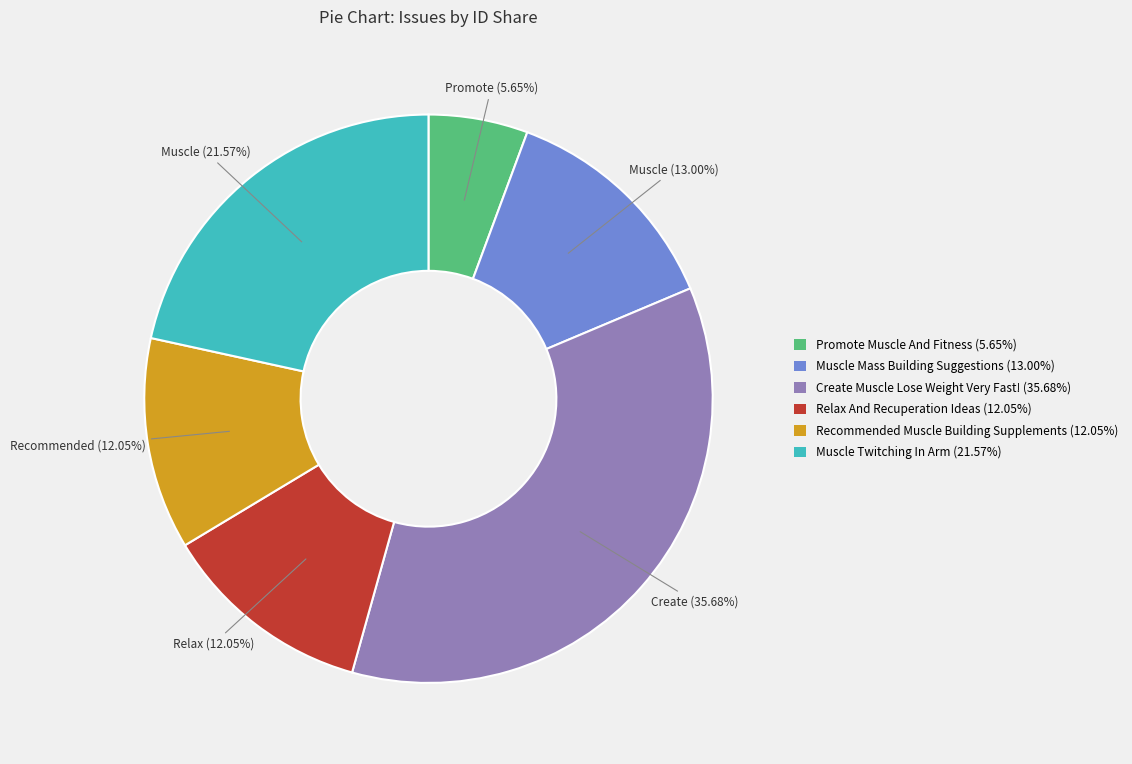

Is Relax And Recuperation Ideas the majority of the pie?

No